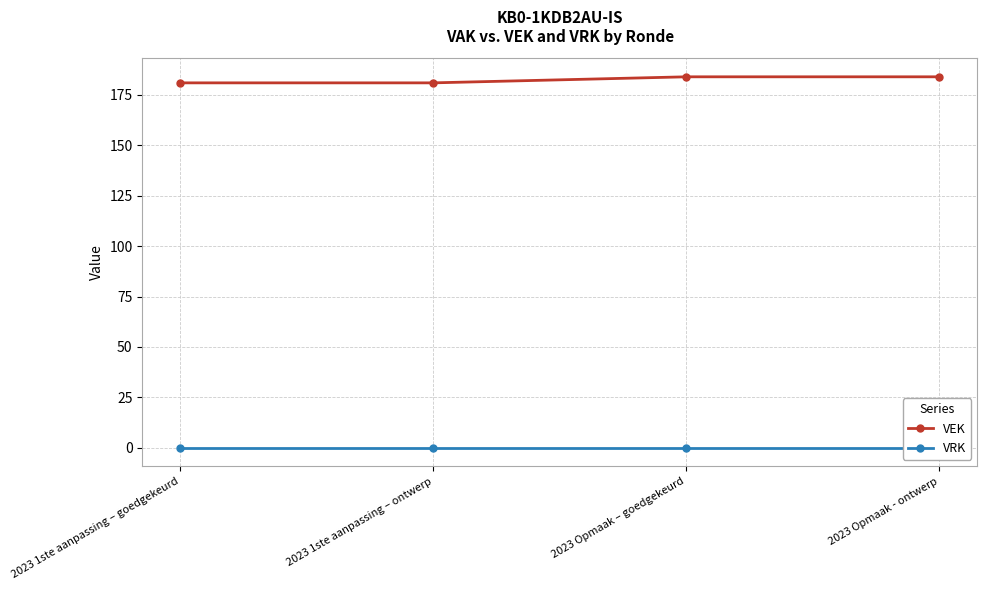

How many lines are shown in the chart?

2